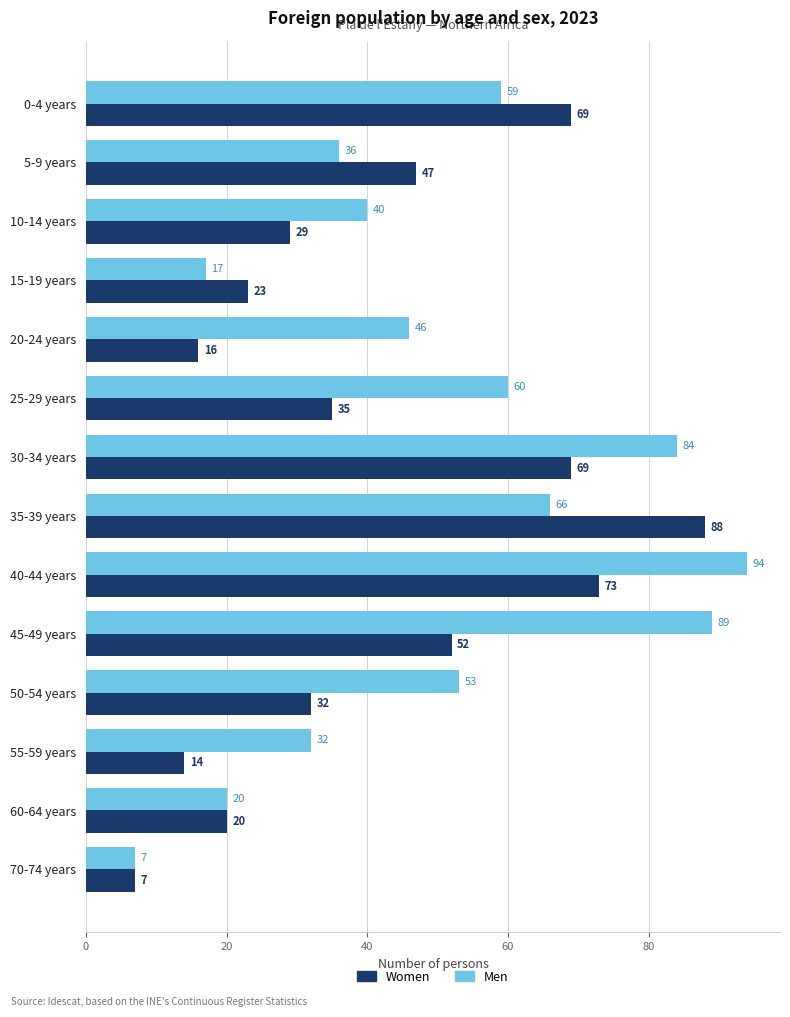

The Women series shows 14 at 55-59 years. True or false?

True